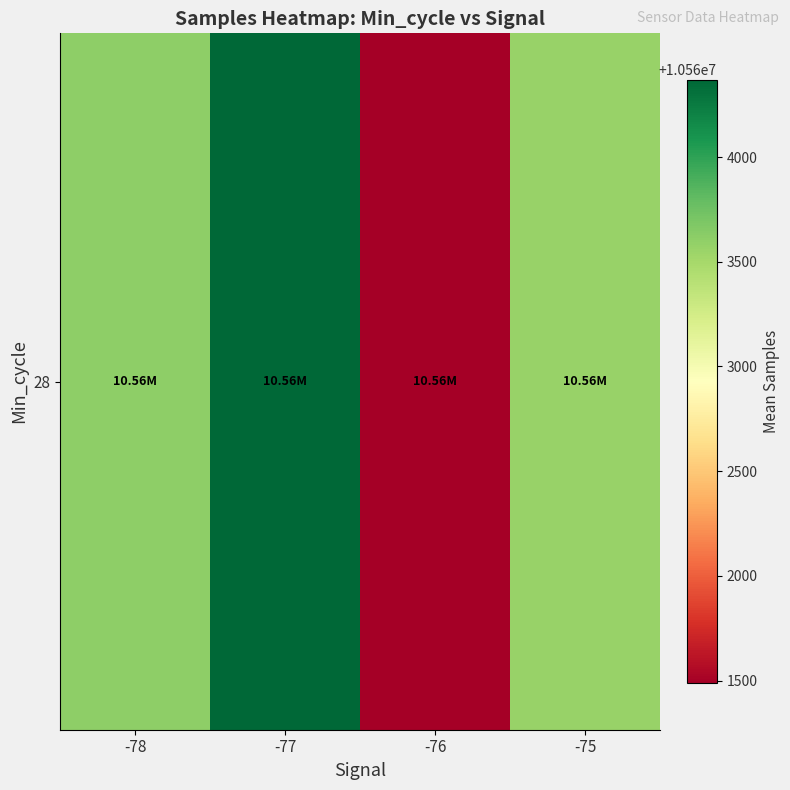

Reading right to left, transcribe all the data shown in this chart.

10563566.9	10561486.5	10564369.7	10563613.0